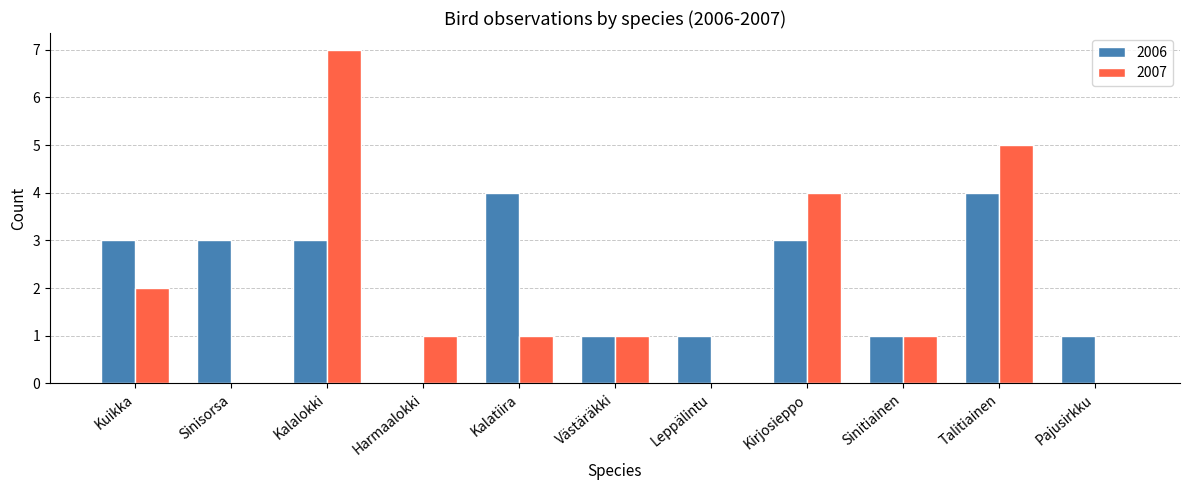

The 2006 series shows 0 at Västäräkki. True or false?

False